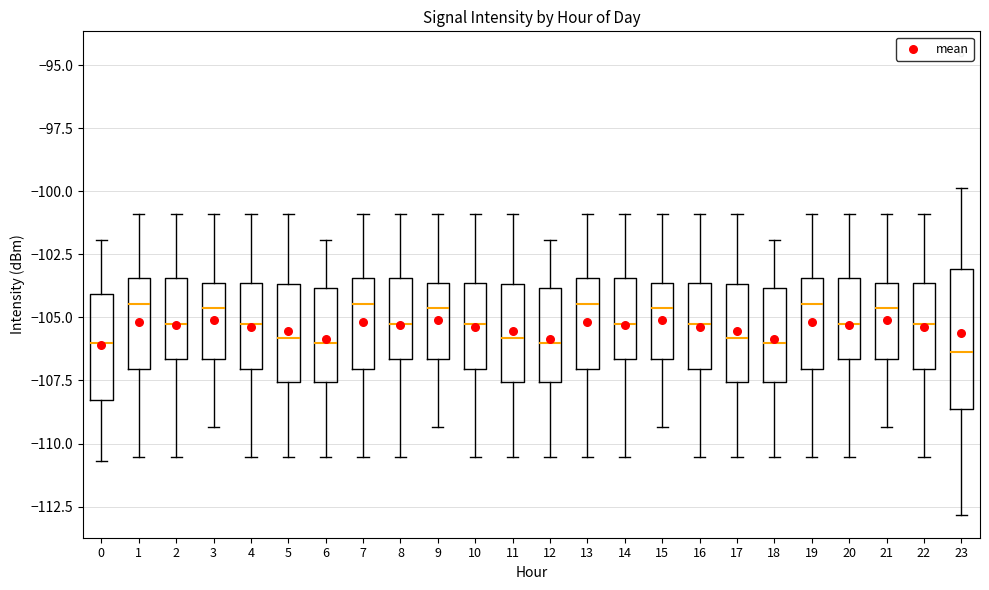

Which box is the tallest, from its lower edge to its upper edge?

23